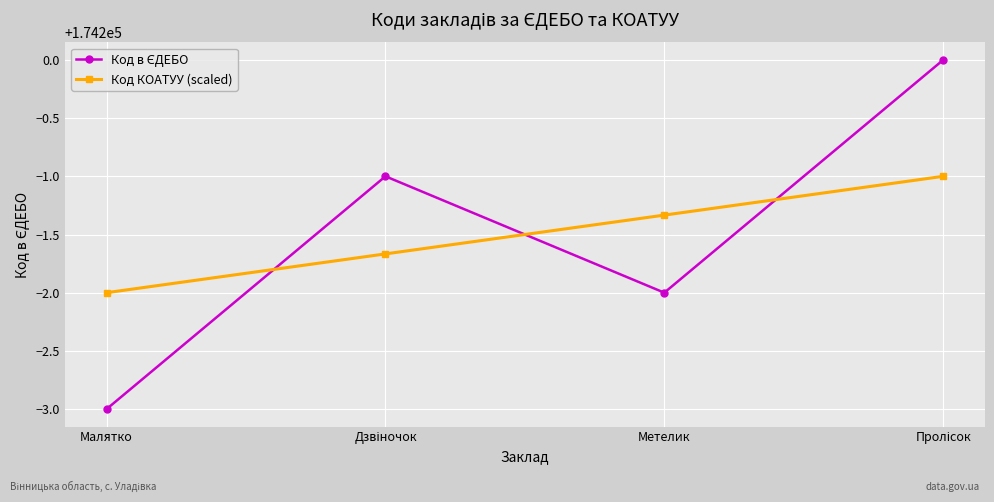

What is the spread (max minus min) of values at Метелик?

0.7